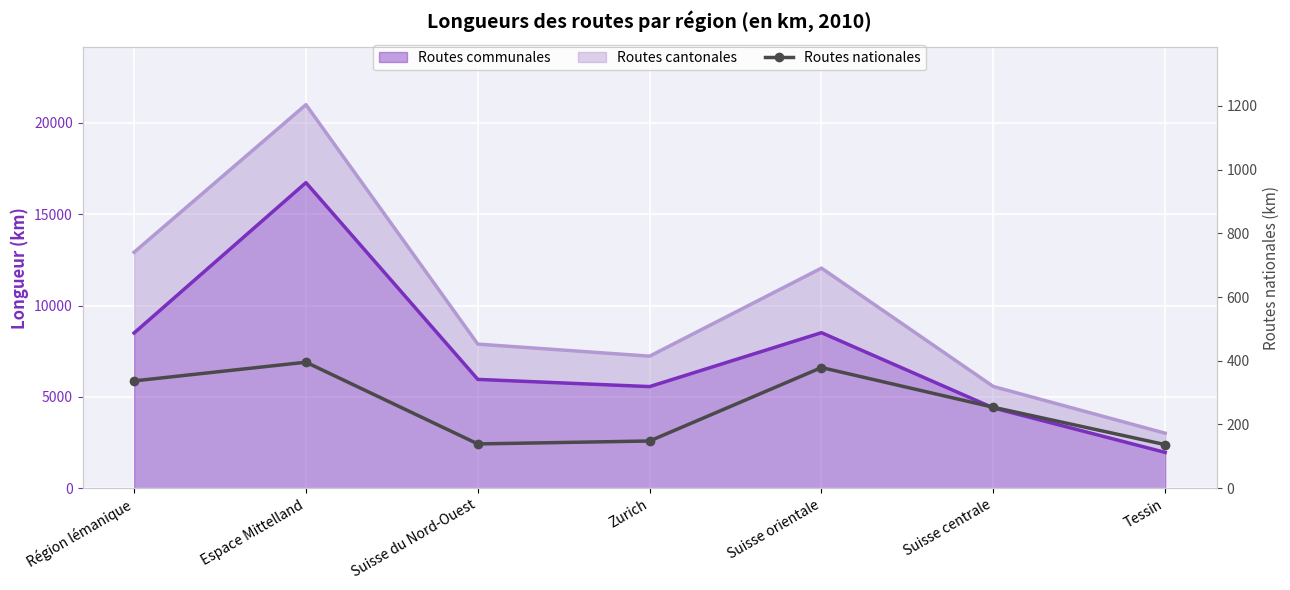

What is the sum of all values?

1789.1